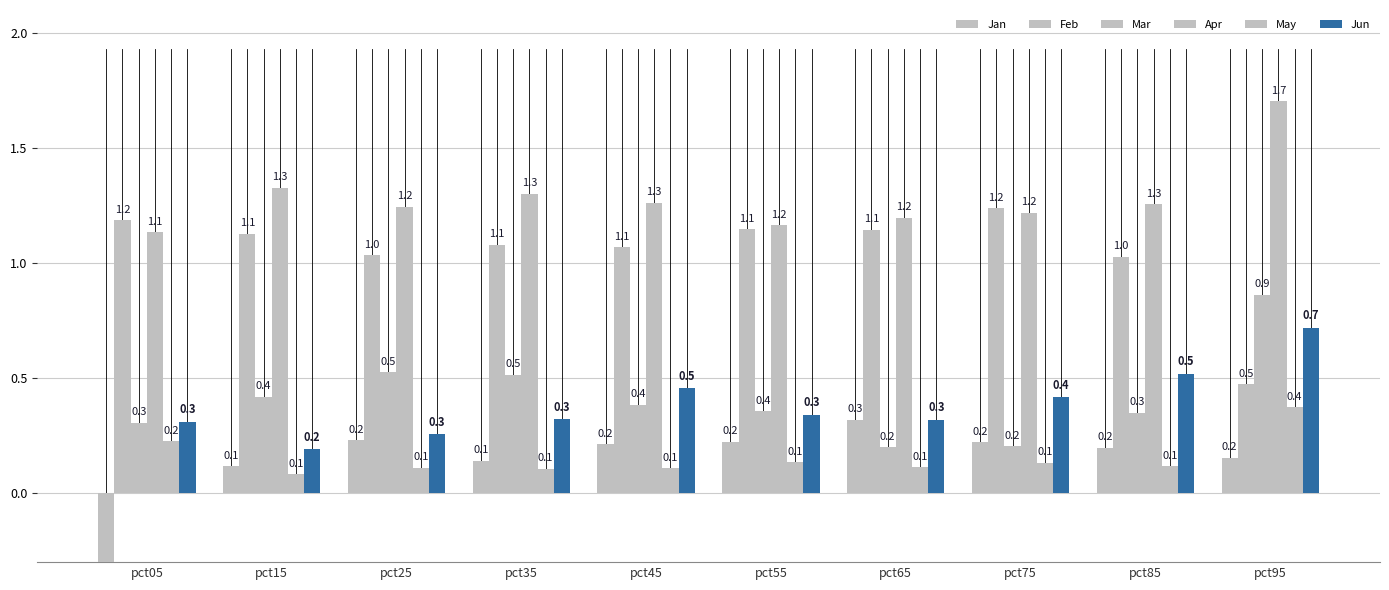

The Jun series shows 0.5 at pct25. True or false?

False